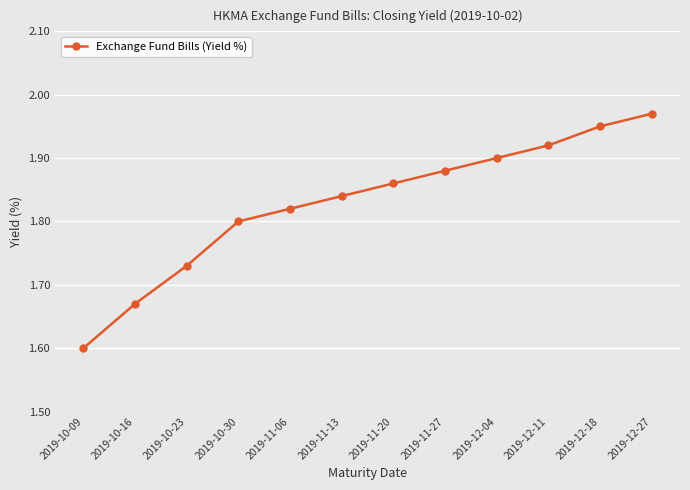

What is the smallest value displayed?

1.6